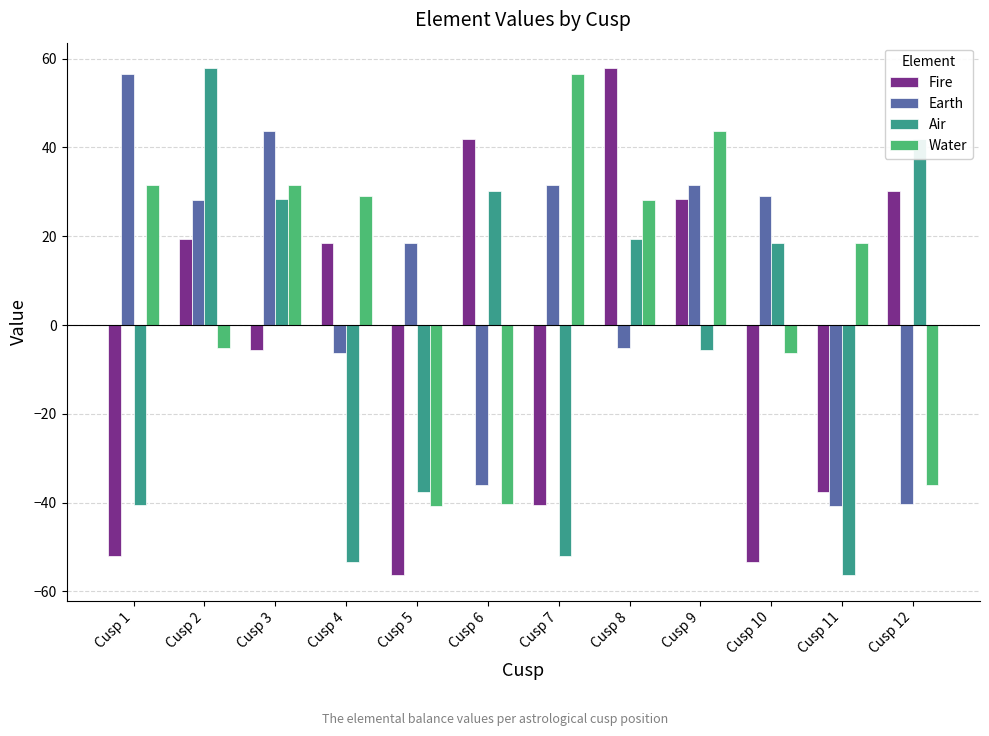

Rank the series at Cusp 2 from lowest to highest value.

Water, Fire, Earth, Air